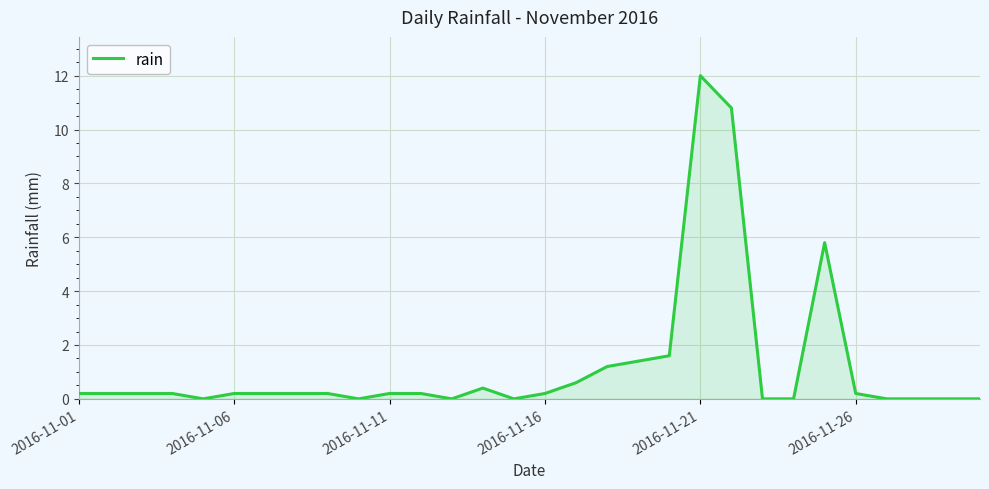

What is the average value?

1.2